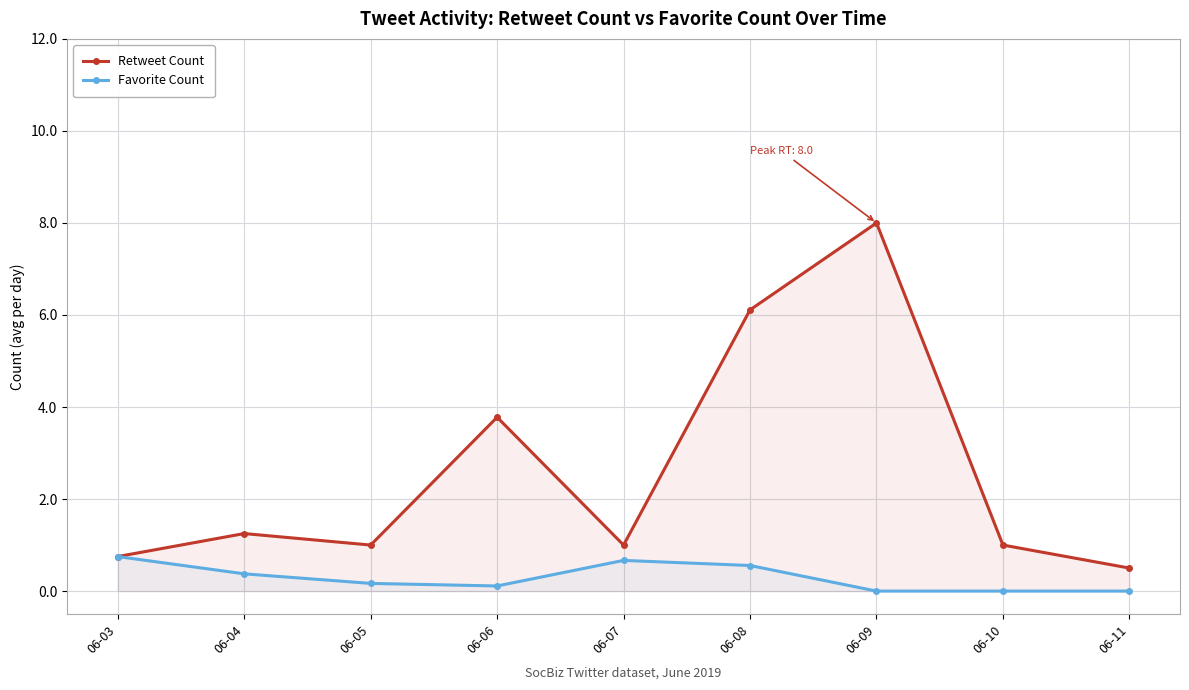

At how many categories does at least one series exceed 1?

4